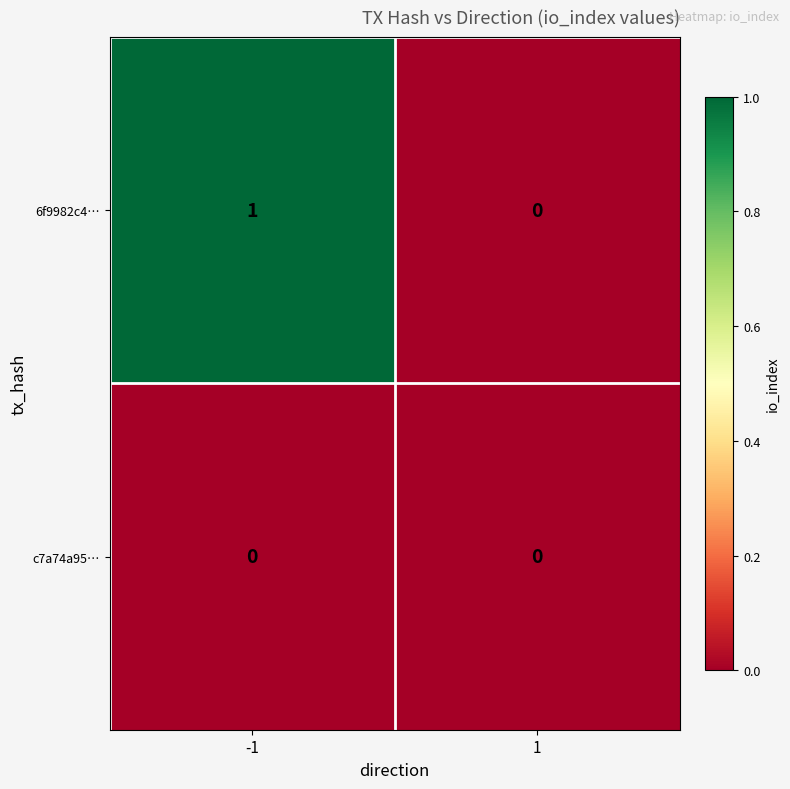

Is the value of 6f9982c4… at -1 greater than the value of c7a74a95… at -1?

Yes